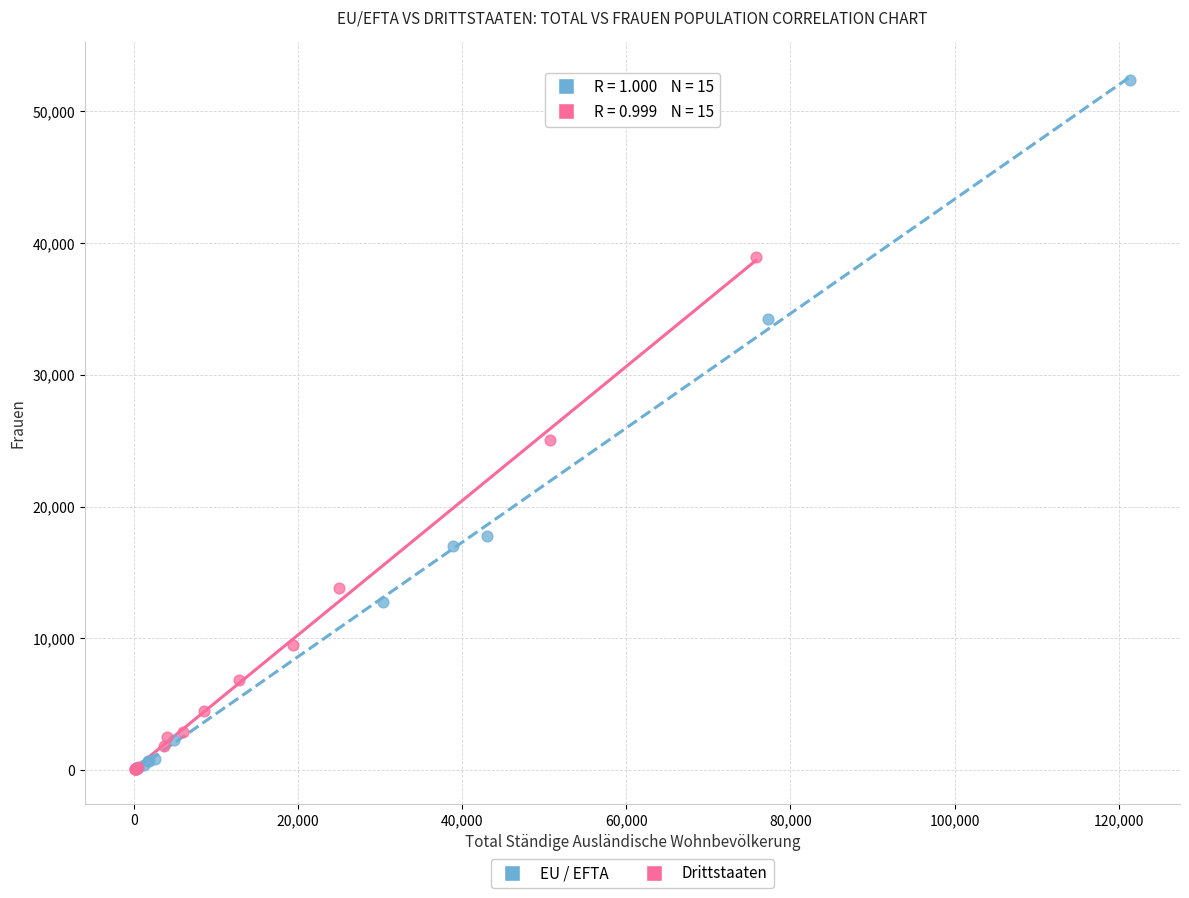

Which series has the widest spread of Y values?

EU / EFTA